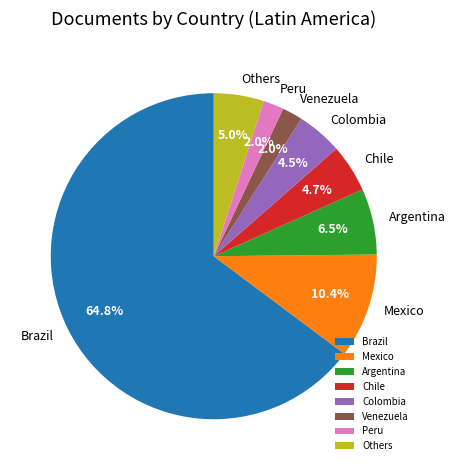

Which category has the biggest portion of the pie?

Brazil